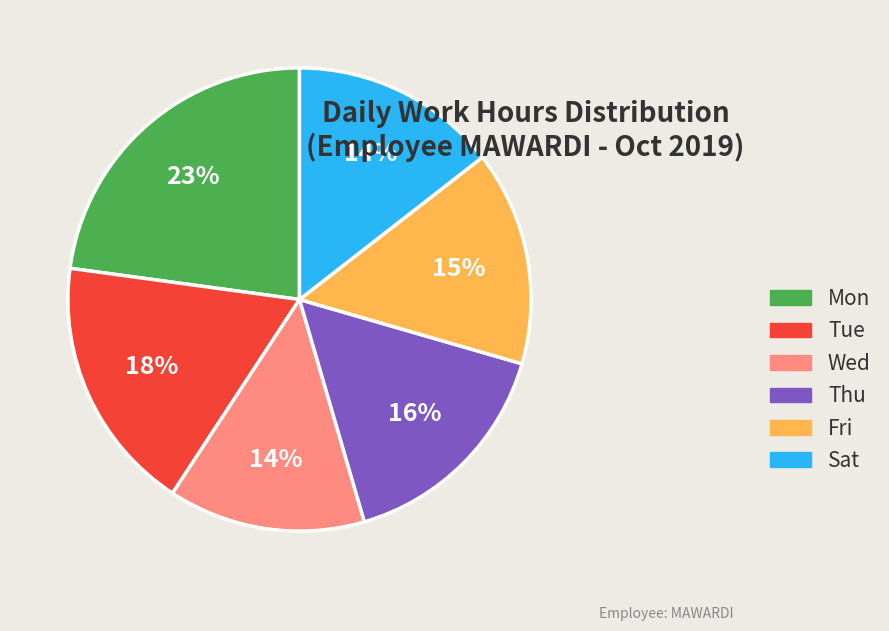

Which category has the biggest portion of the pie?

Mon